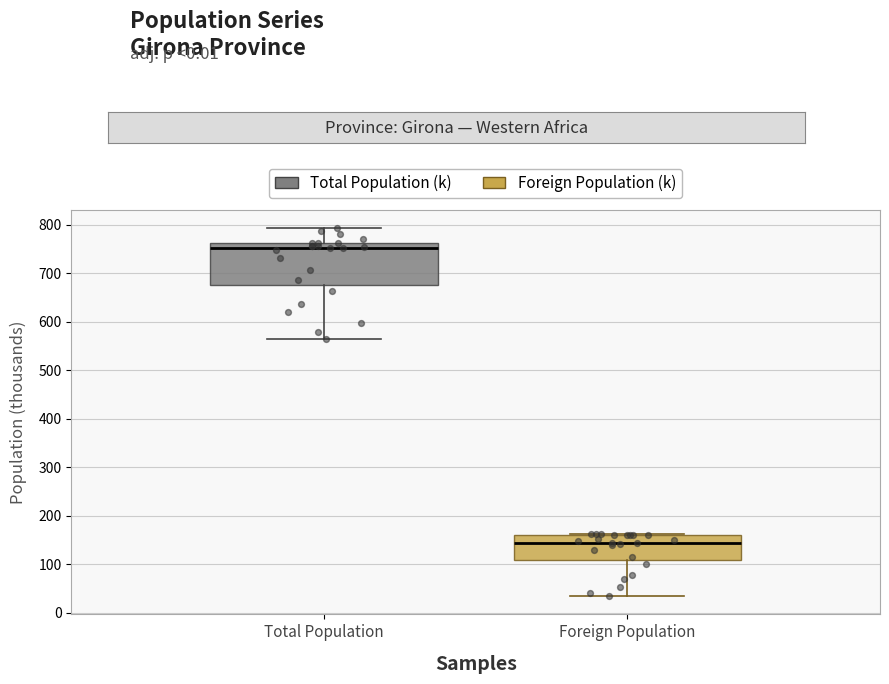

Reading left to right, read every box against the y-axis: the position of its median line, the range the box covers, and the ends of its whiskers. The values are not printed on the chart, so give them approximately, as read against the axis.

Total Population: median 750, box 680 to 760, whiskers 570 to 790
Foreign Population: median 140, box 110 to 160, whiskers 30 to 160